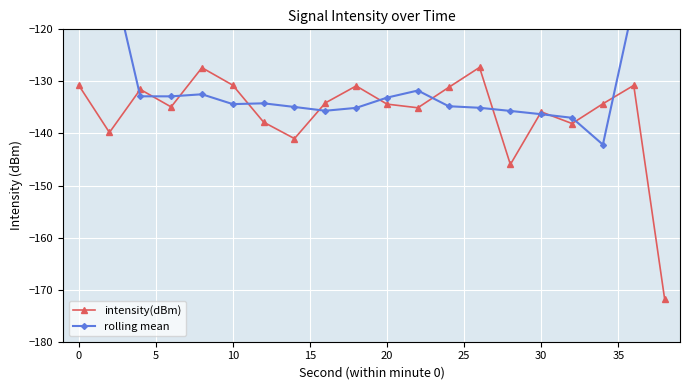

What are all the series names shown in the legend?

intensity(dBm), rolling mean